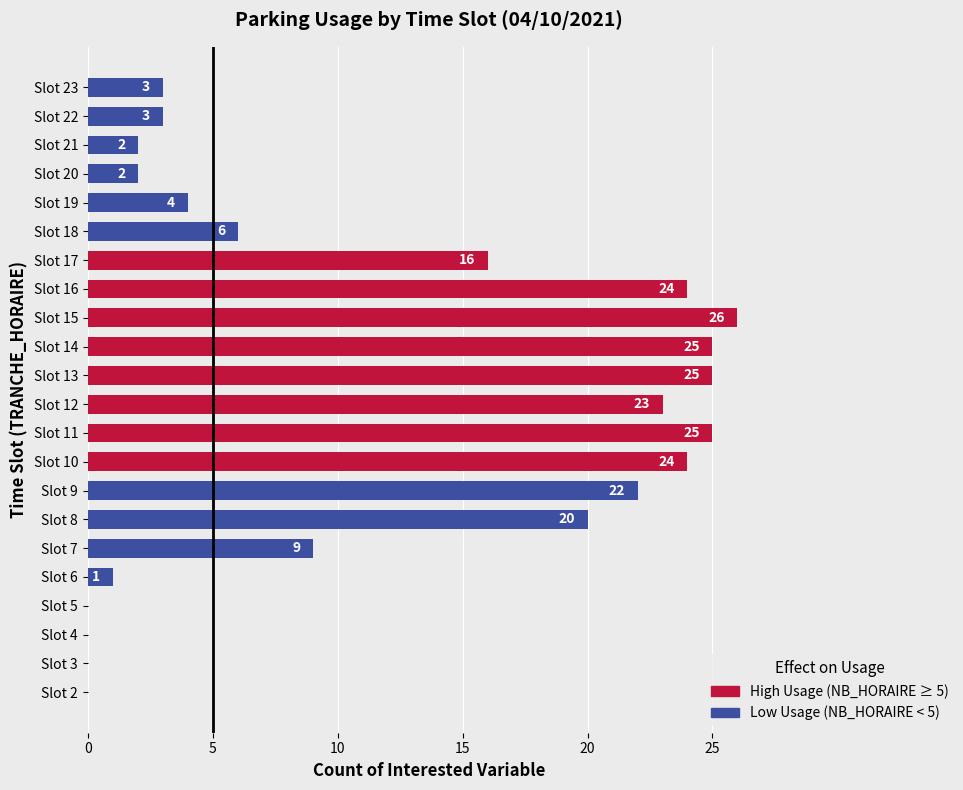

How many values are above zero?

18